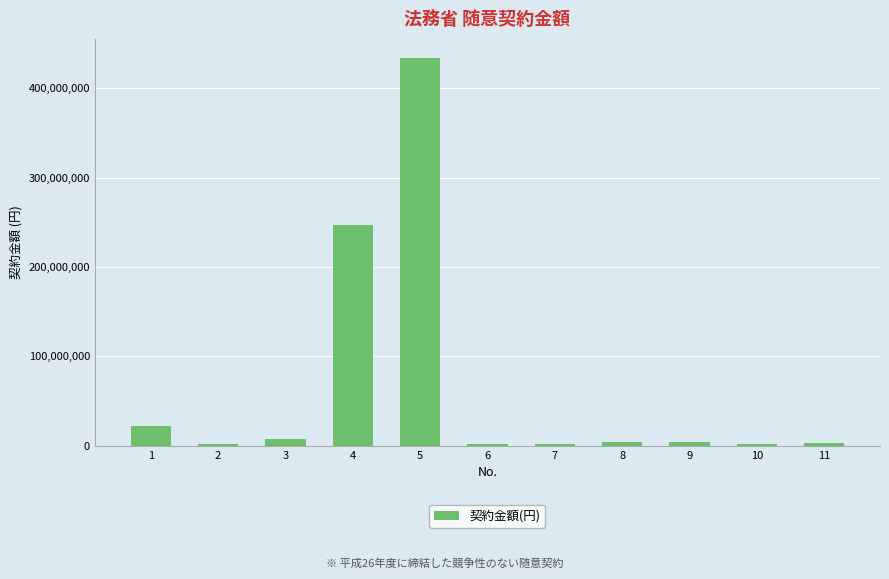

What is the difference between the maximum and second lowest values?

431719200